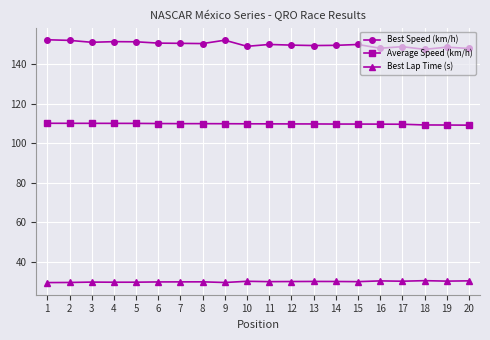

Rank the series by their average value, from highest to lowest.

Best Speed (km/h), Average Speed (km/h), Best Lap Time (s)